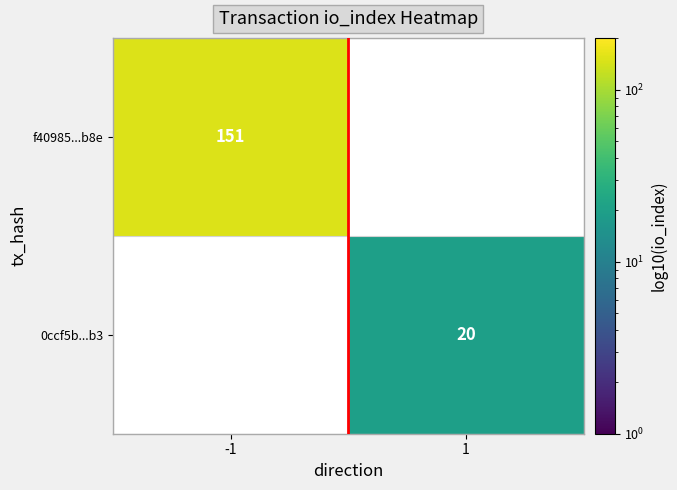

True or false: f40985...b8e has a value of 228 at -1.

False